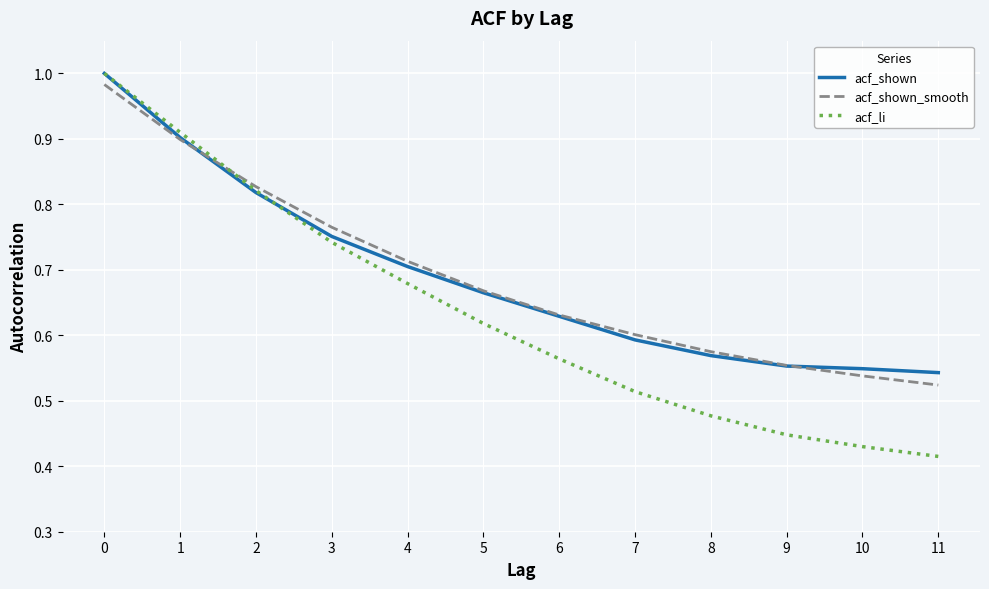

Rank the series at 11 from highest to lowest value.

acf_shown, acf_shown_smooth, acf_li